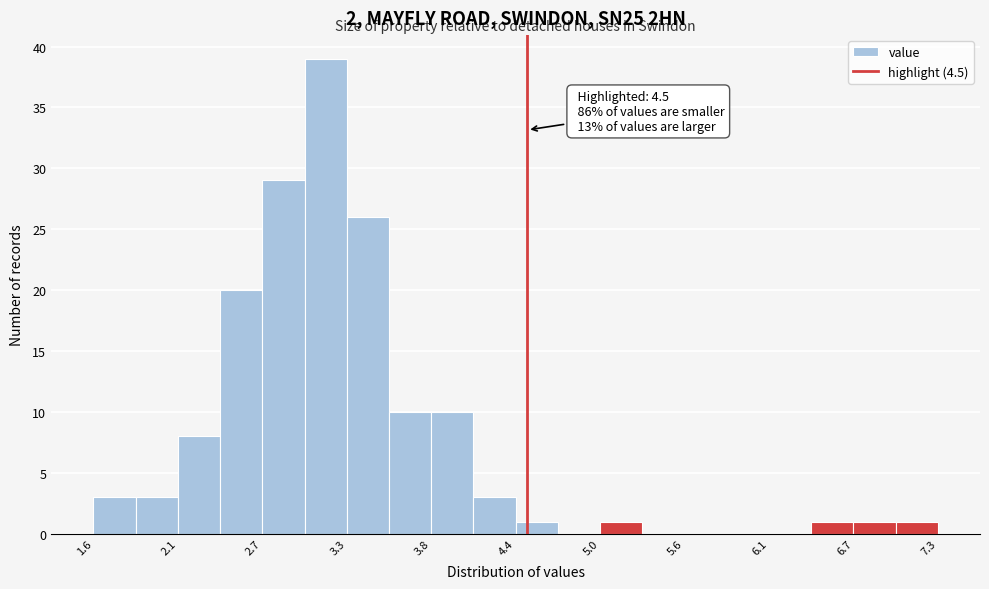

Around what value on the x-axis is the tallest bar? Give the approximate position of its centre, as read against the axis.

3.1